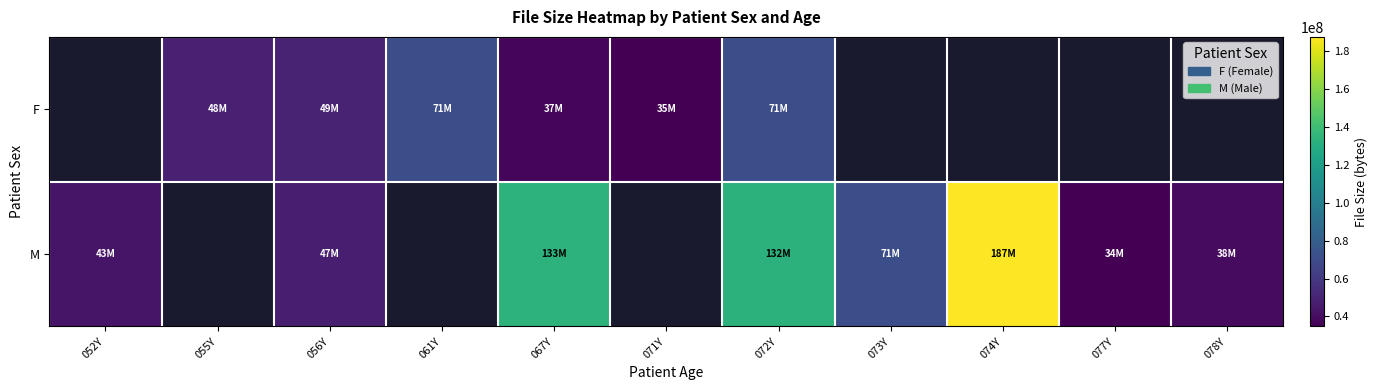

True or false: M has a value of 70926572.3 at 056Y.

False